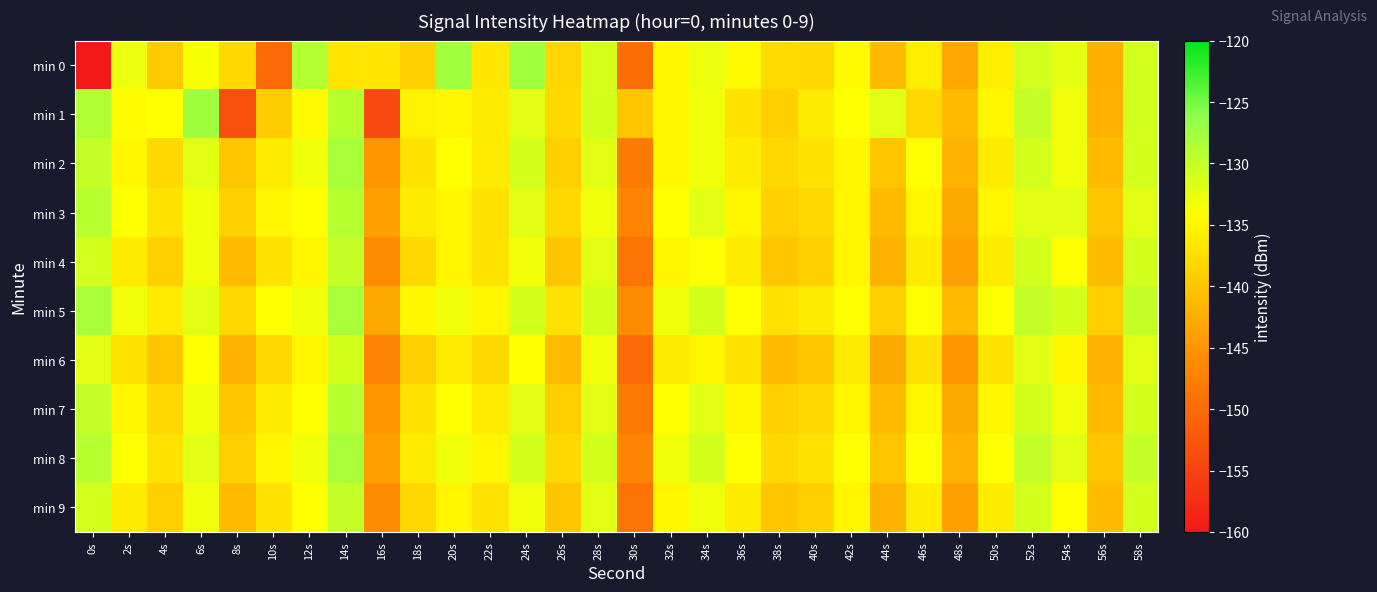

At which category is the sum across all series the highest?

14s